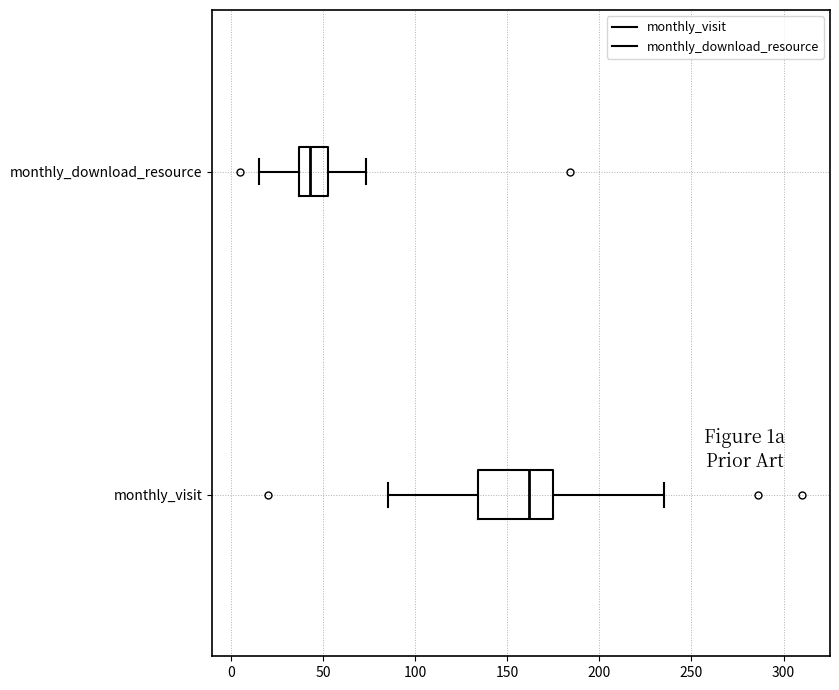

Reading bottom to top, read every box against the x-axis: the position of its median line, the range the box covers, and the ends of its whiskers. The values are not printed on the chart, so give them approximately, as read against the axis.

monthly_visit: median 160, box 135 to 175, whiskers 85 to 235
monthly_download_resource: median 45, box 35 to 55, whiskers 15 to 75